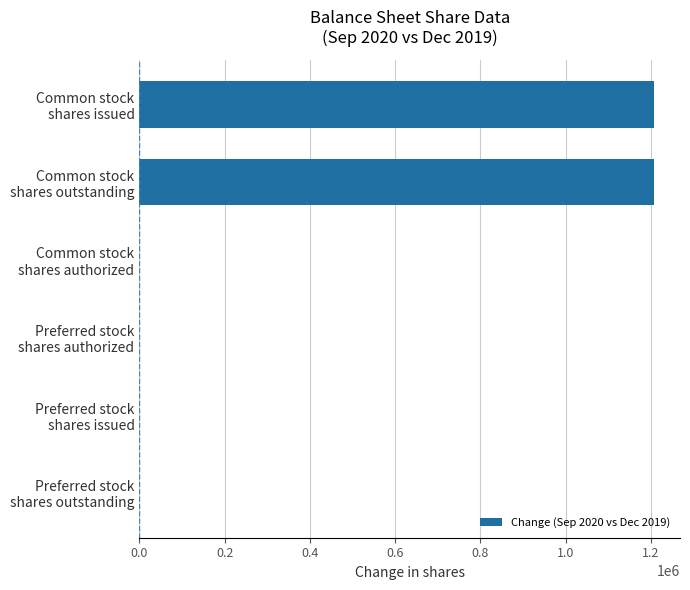

How many data points does each series have?

6